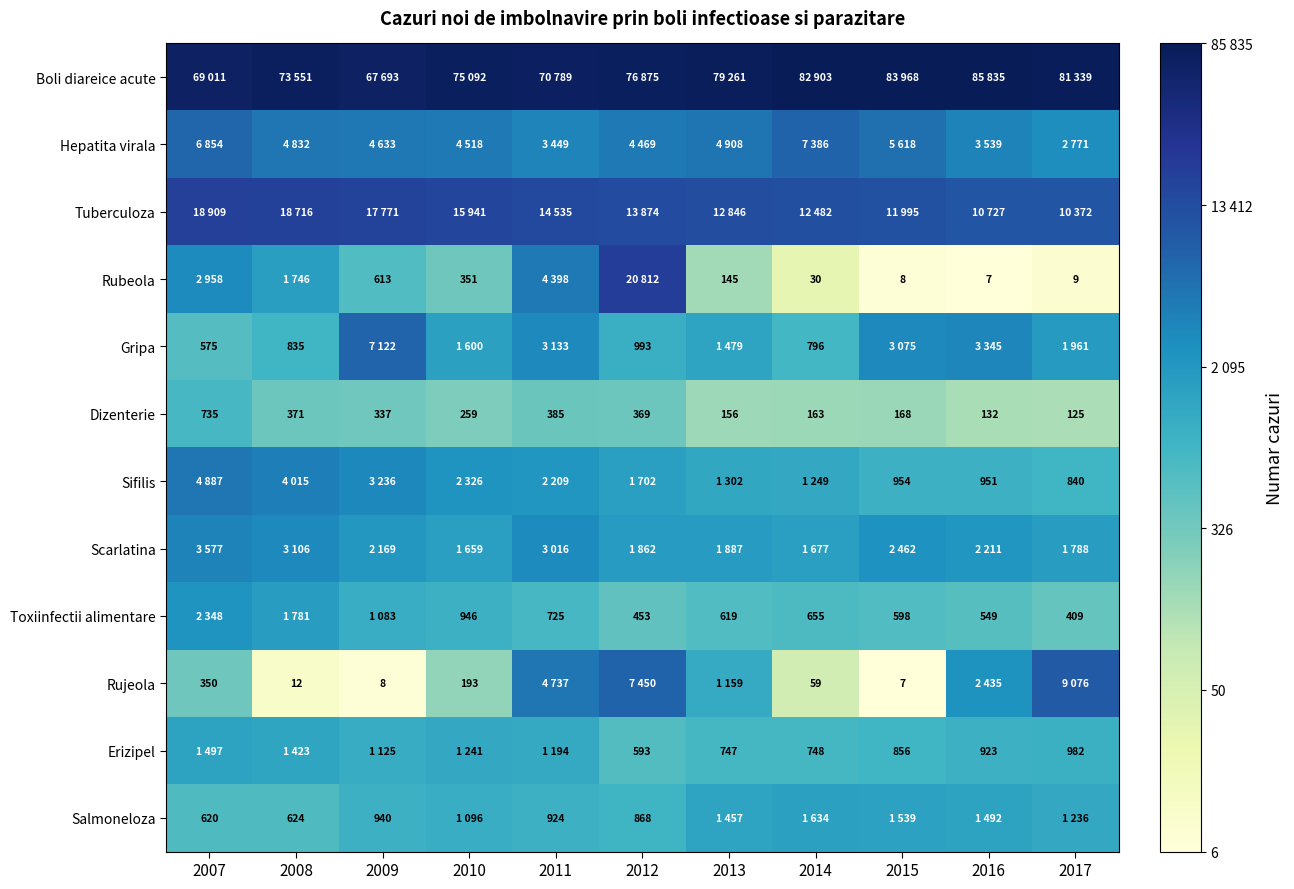

At which category does the chart reach its peak across all series?

2016